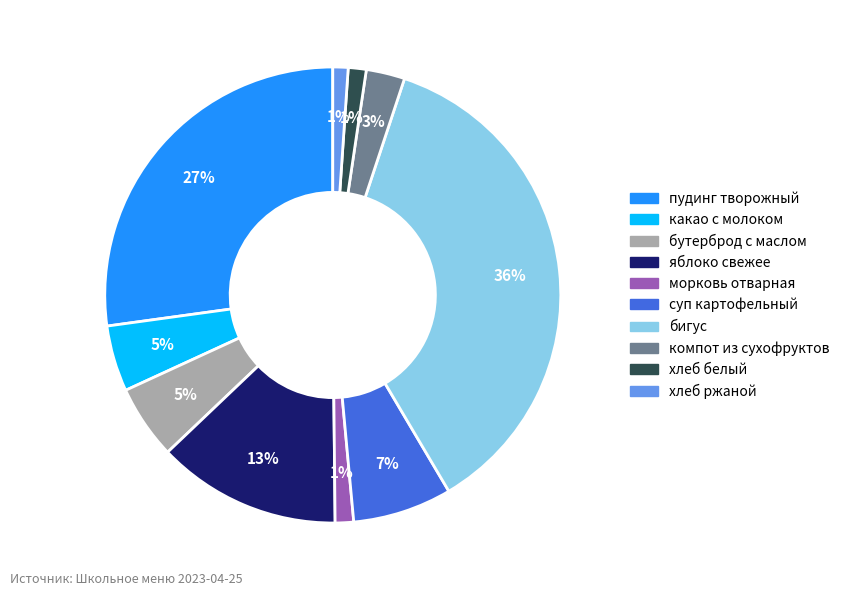

Between хлеб белый and суп картофельный, which is larger?

суп картофельный